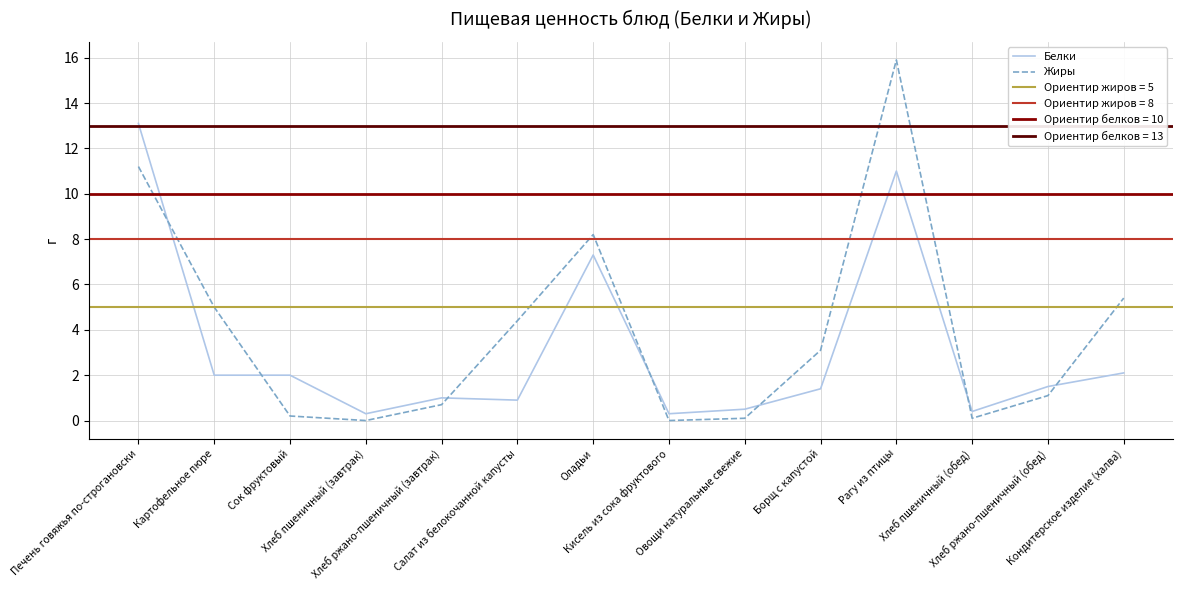

True or false: Белки and Жиры intersect in this chart.

True